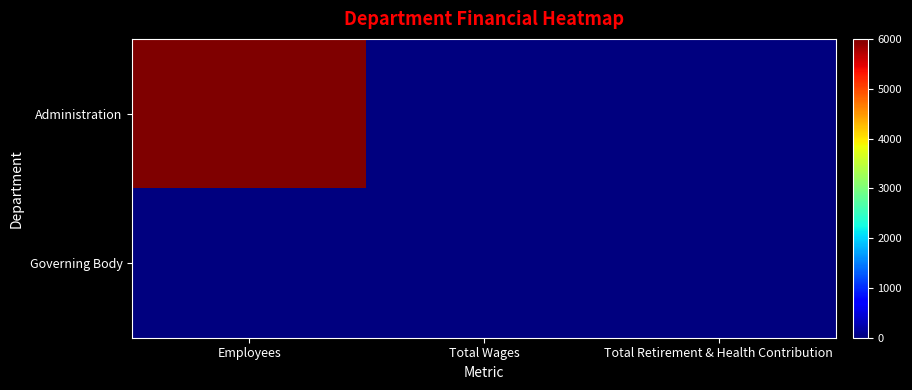

What is the spread (max minus min) of values at Employees?

6000